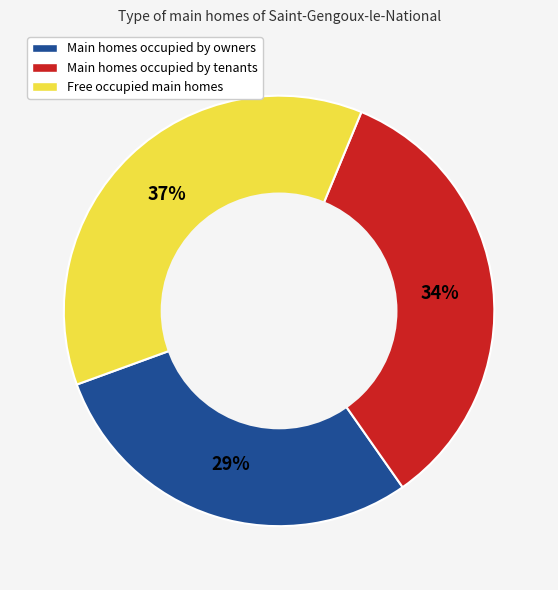

Is it true that Main homes occupied by tenants is 34% of the pie?

True